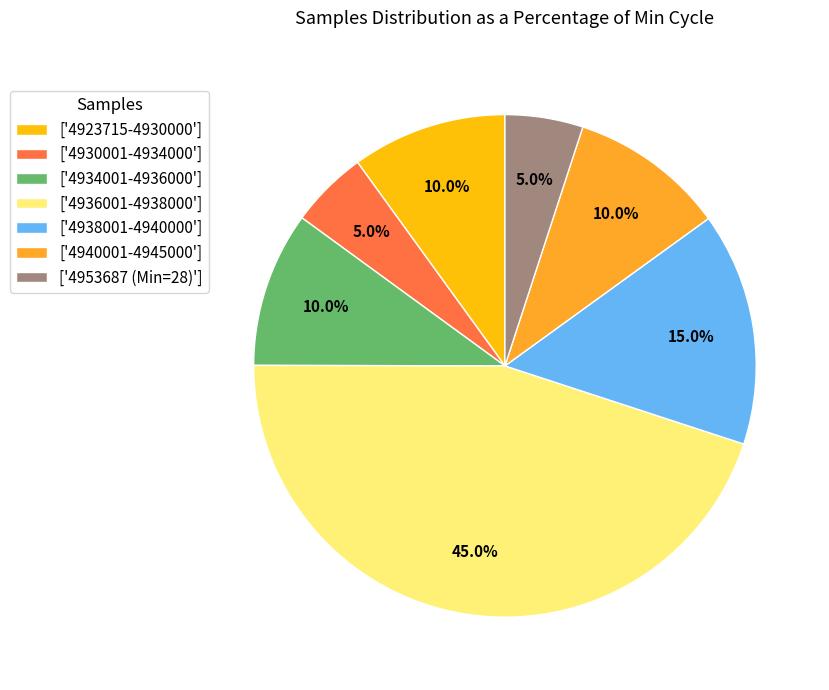

What portion of the pie excludes ['4938001-4940000']?

85.0%